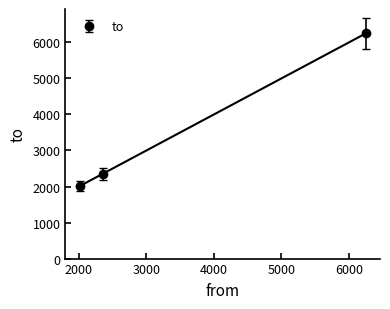

What is the lowest value of the to series?

2022